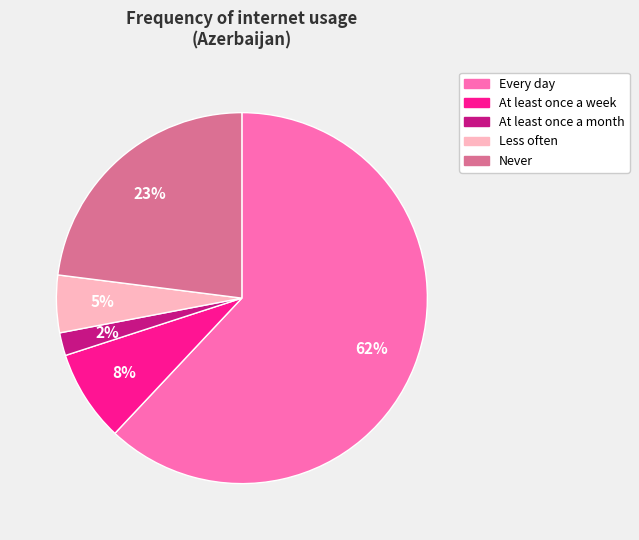

To the nearest percent, what is the difference between the At least once a week and Every day slice percentages?

54%